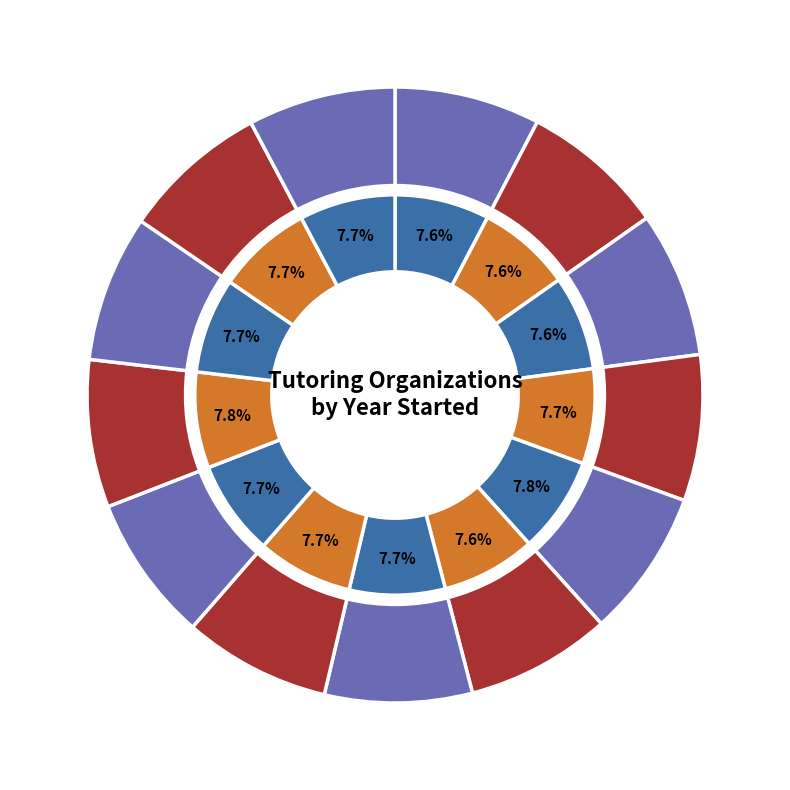

Rank the categories by value from highest to lowest.

Carnegie Learning, Learnfully, UPchieve, Intervene K-12, iTutor.com, Math Corps, Thinkist, Kelly Education, Brainfuse, Art of Problem Solving, BellXcel, City Year, AVID